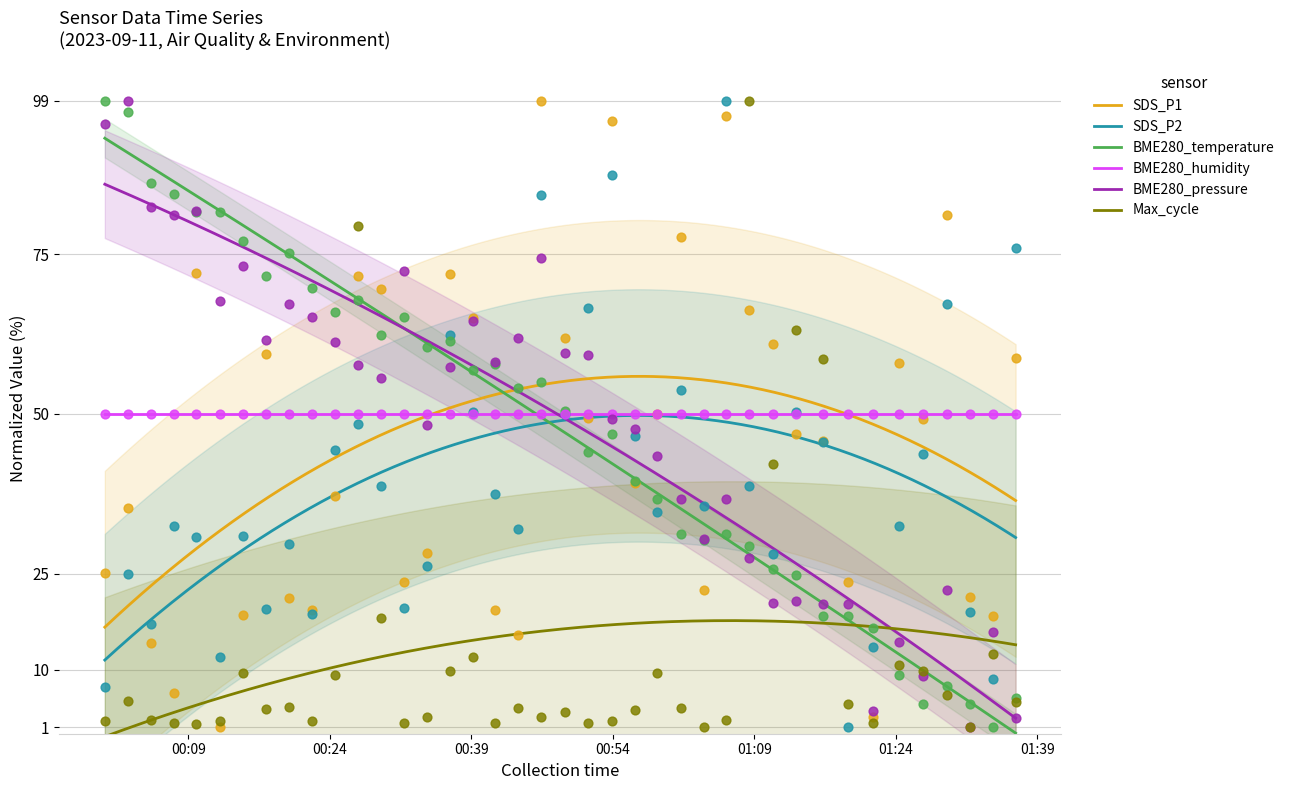

At how many categories does at least one series exceed 89?

6